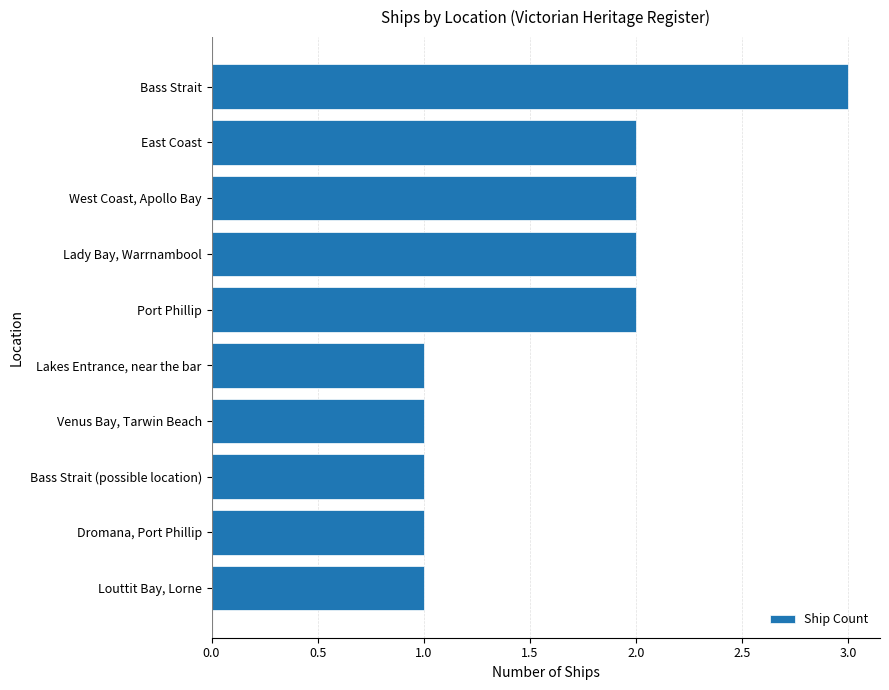

Reading top to bottom, what are all the values shown in this chart?

3	2	2	2	2	1	1	1	1	1